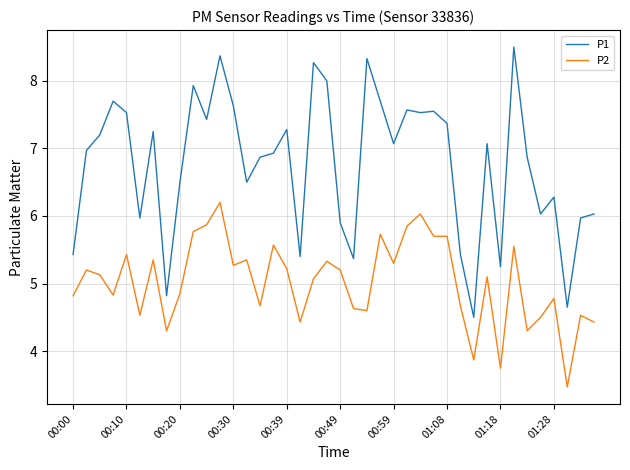

Which series has the largest total across all categories?

P1